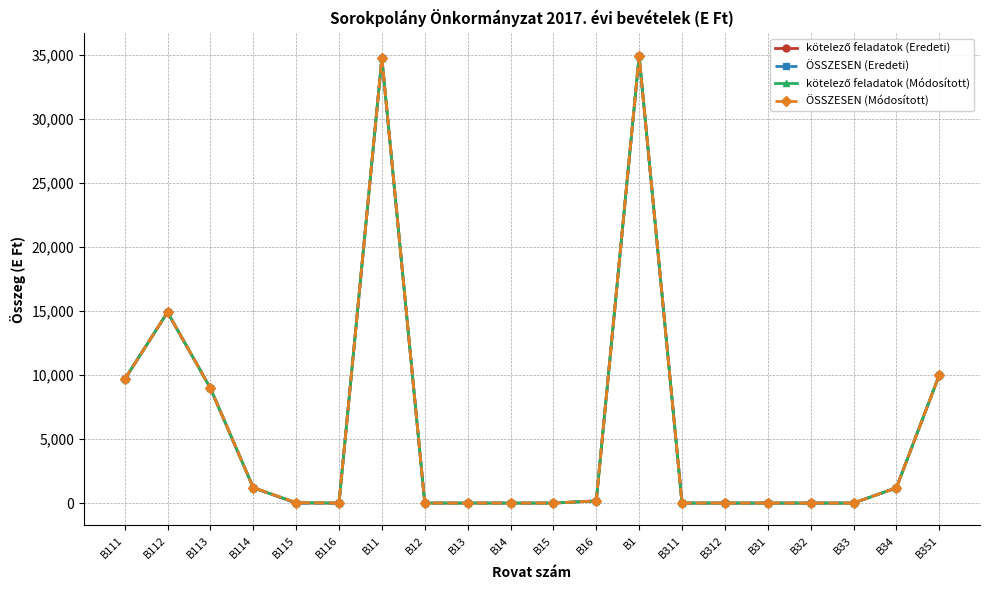

Does the chart have visible grid lines?

Yes